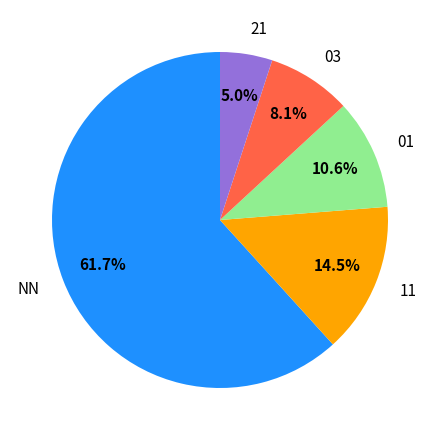

Is it true that 21 is 15% of the pie?

False